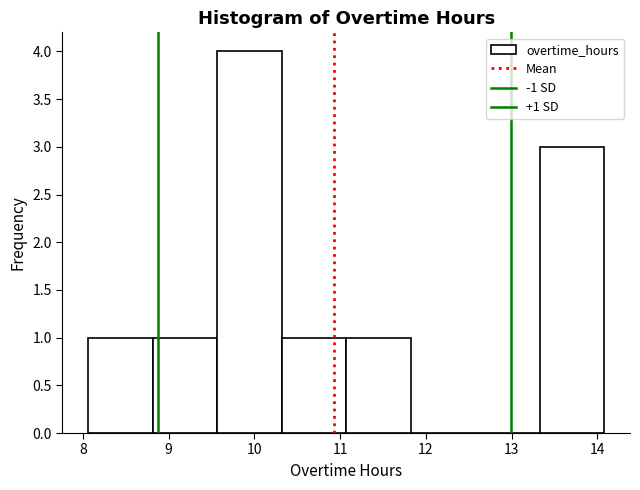

Which range on the x-axis has the tallest bar?

9.6 to 10.3